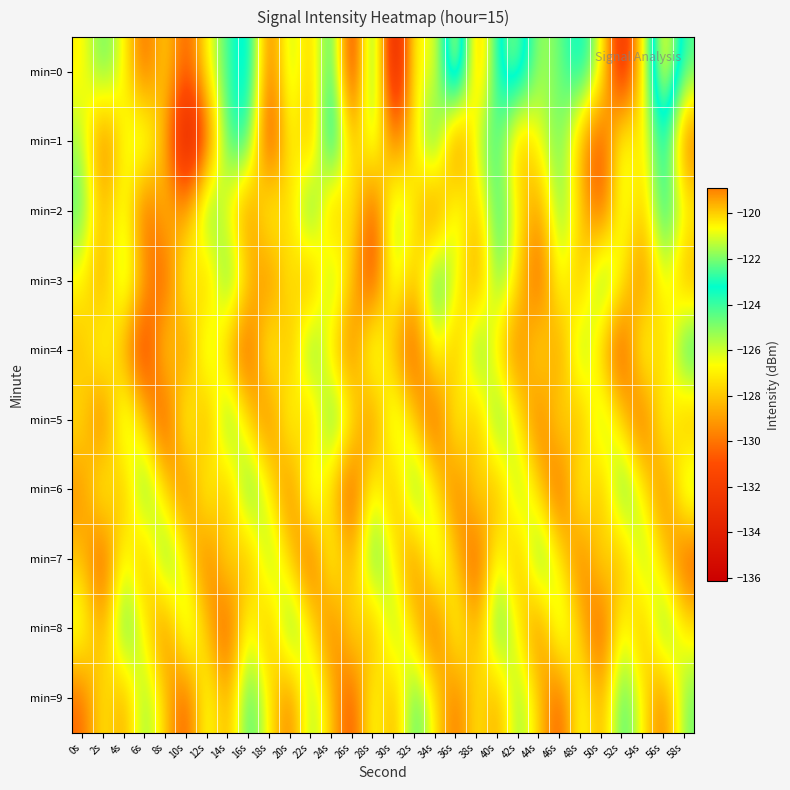

What is the greatest value displayed?

-118.9